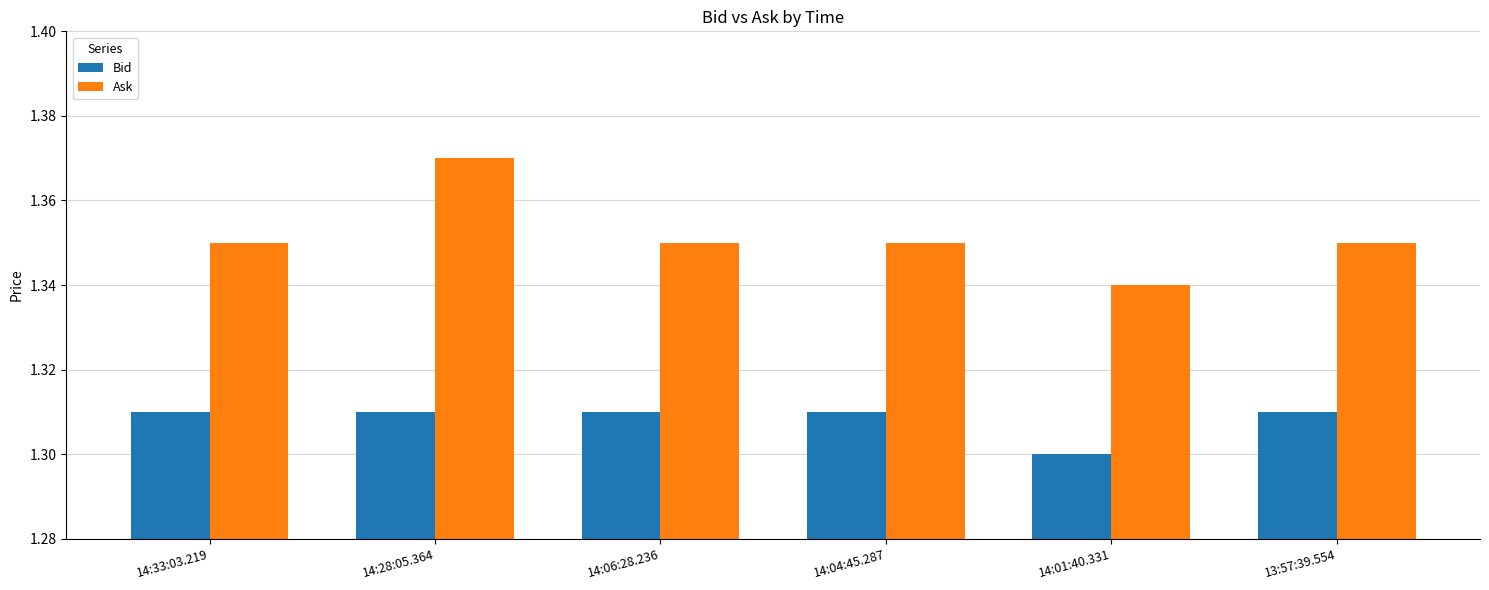

What is the total value across all series at 14:01:40.331?

2.6